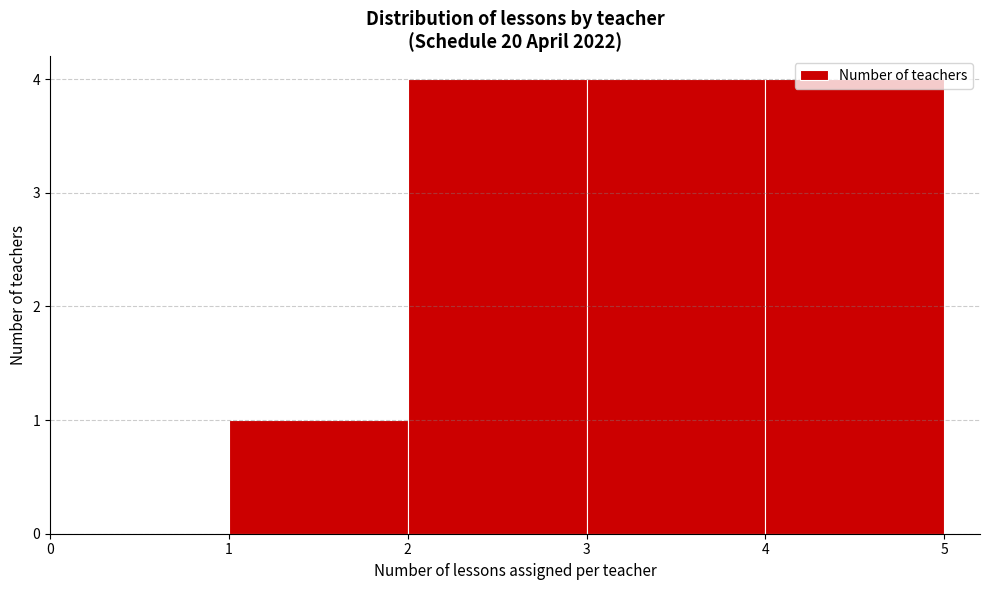

Reading left to right, list every bar in this chart as the range it spans on the x-axis followed by its height. The values are not printed on the chart, so give them approximately, as read against the axis.

1 to 2: 1
2 to 3: 4
3 to 4: 4
4 to 5: 4